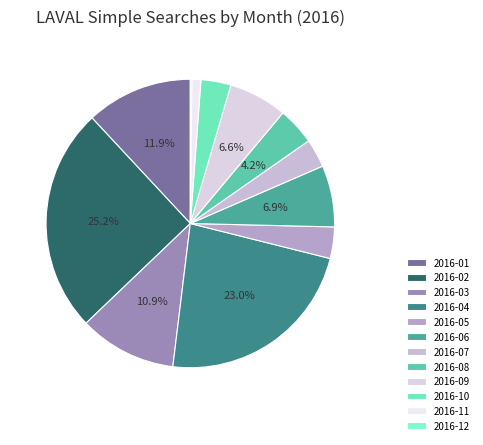

Combined, do 2016-06 and 2016-02 account for over 50%?

No